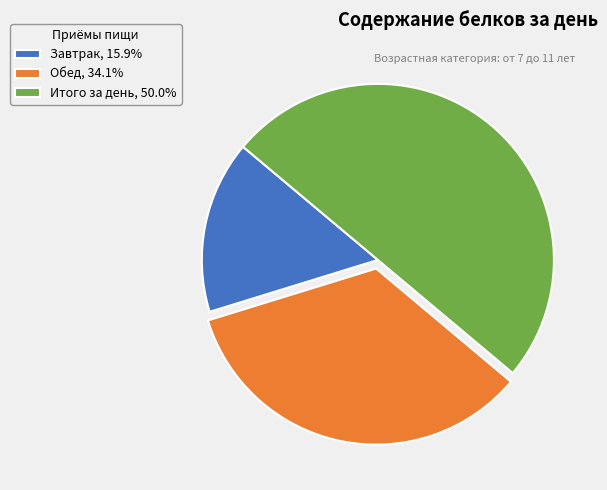

Rank the categories by value from lowest to highest.

Завтрак, Обед, Итого за день